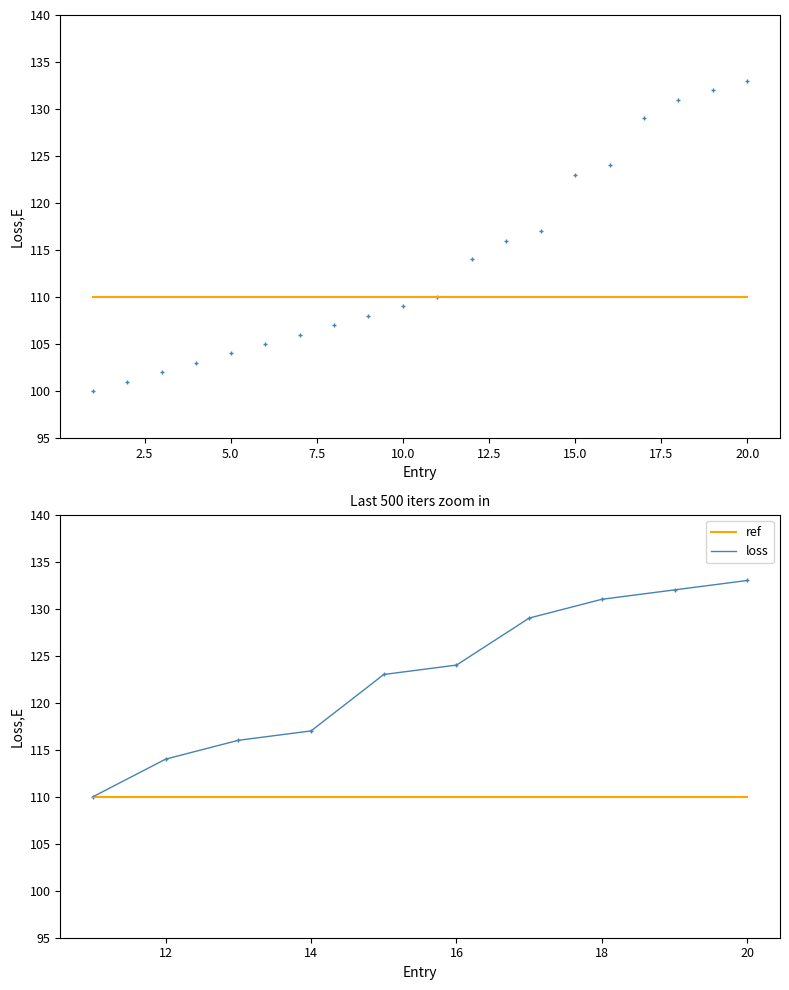

What is the ratio of the value at 3 to the value at 19?

0.8